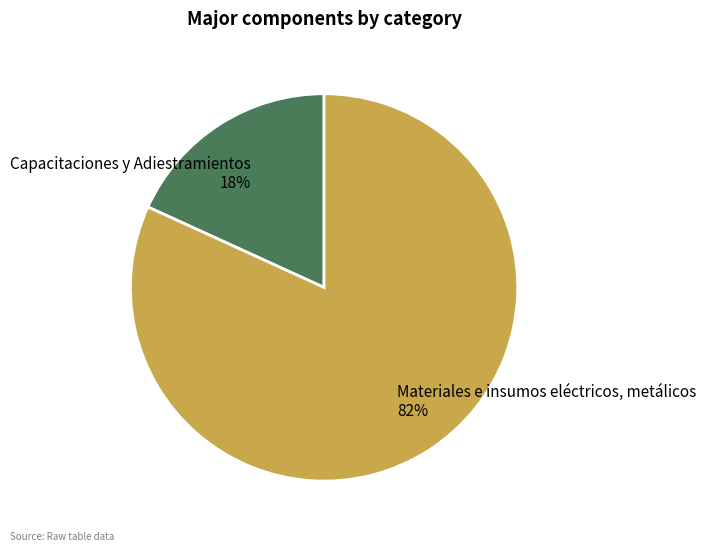

Does Capacitaciones y Adiestramientos represent more than half of the total?

No